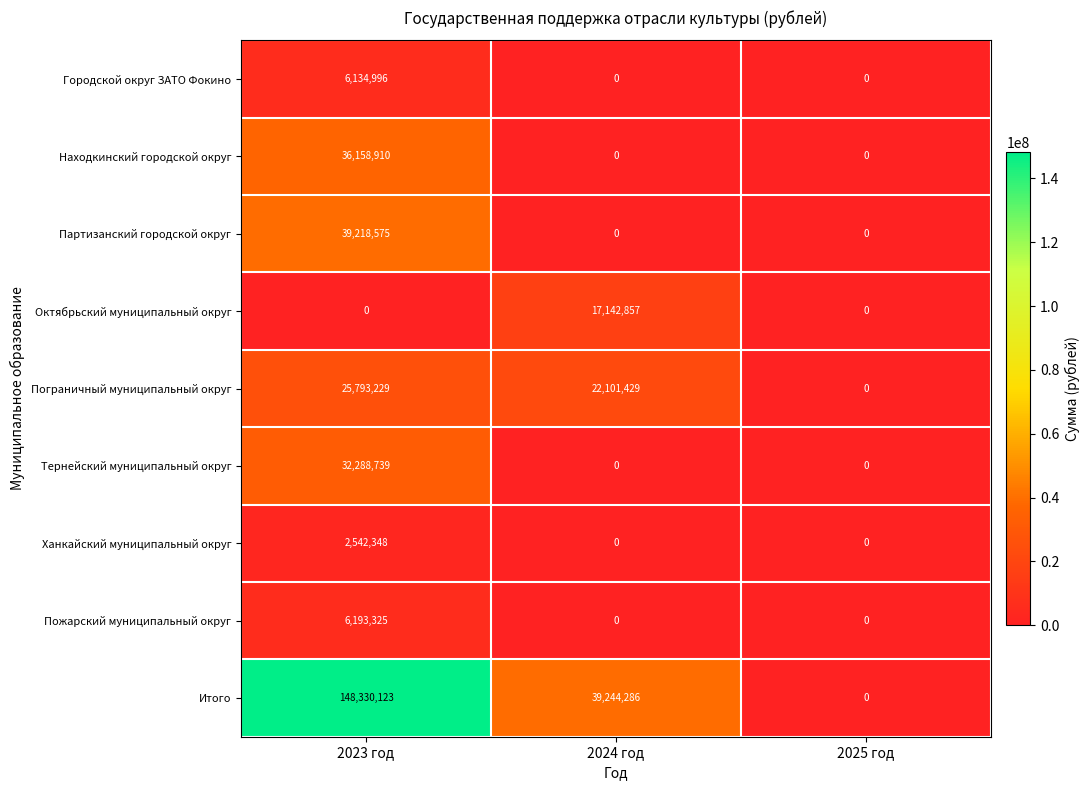

What is the difference between the maximum and second lowest values in the Партизанский городской округ series?

39218575